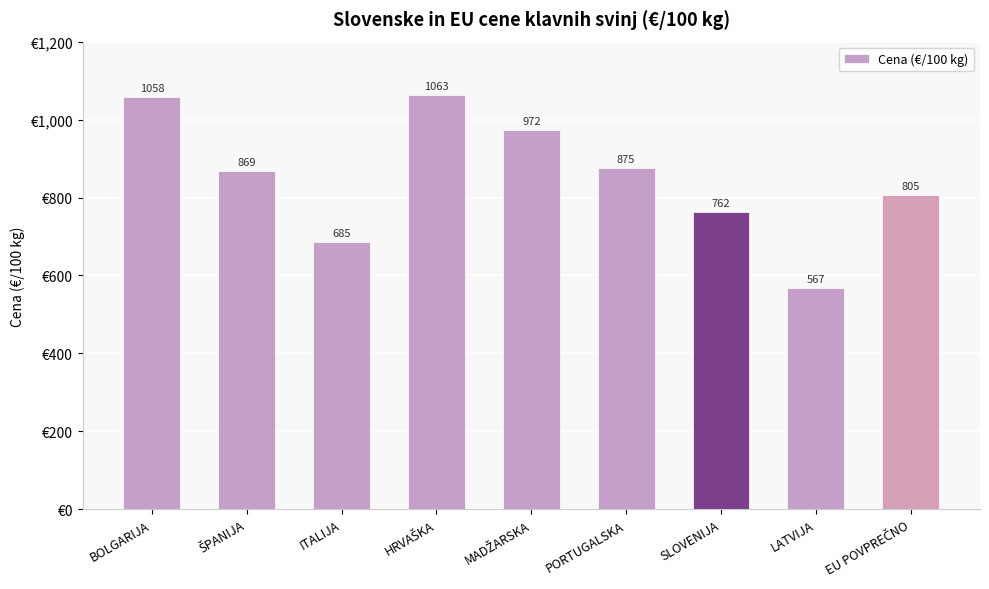

The chart shows a value of 761.8 at SLOVENIJA. True or false?

True